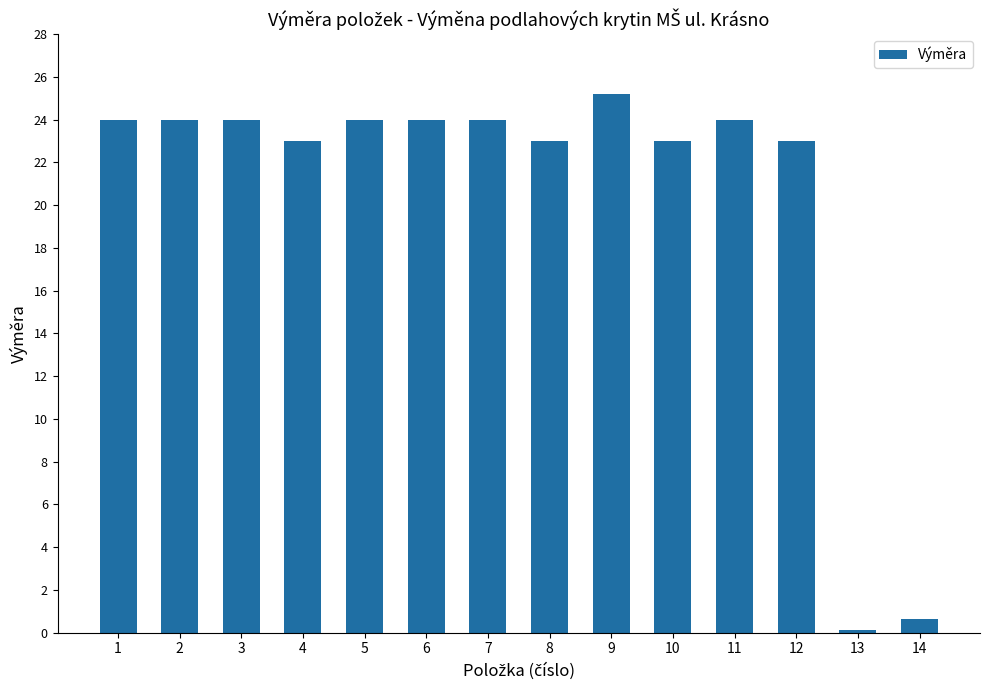

What is the sum of the values at 7 and 1?

48.0